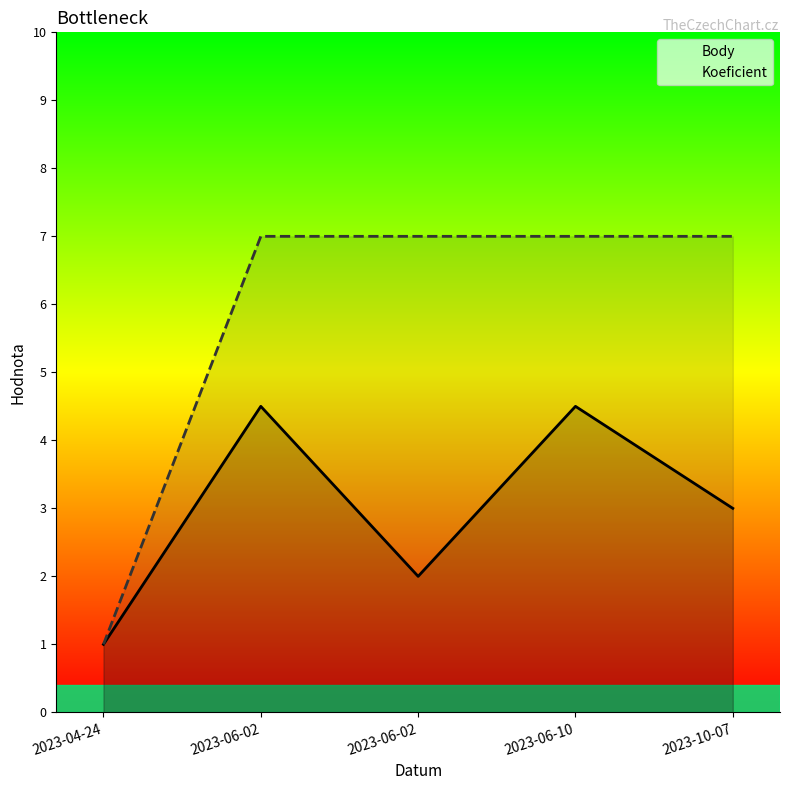

Does the chart display data point markers on the line(s)?

No